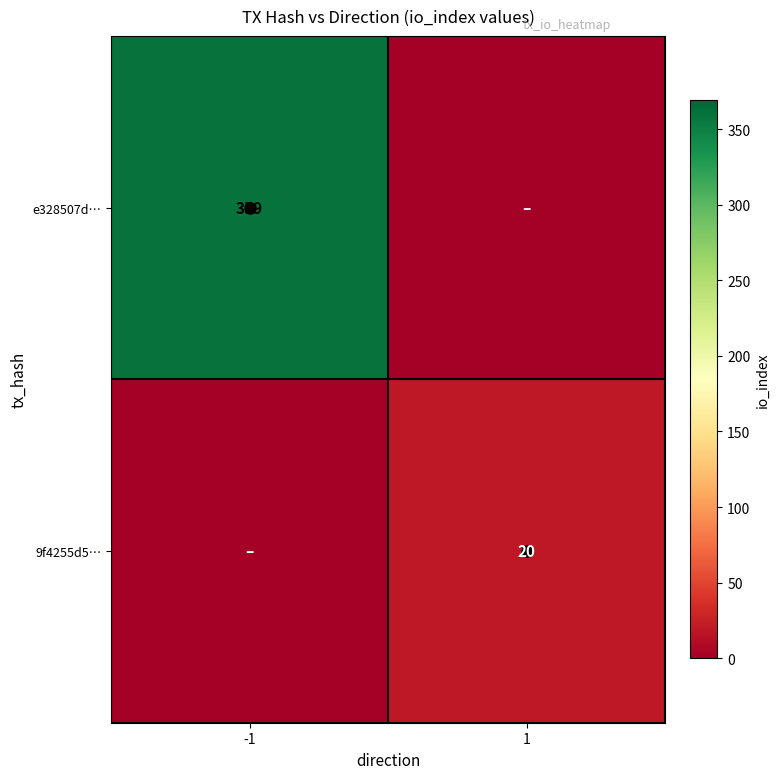

The 9f4255d5… series shows 20 at 1. True or false?

True